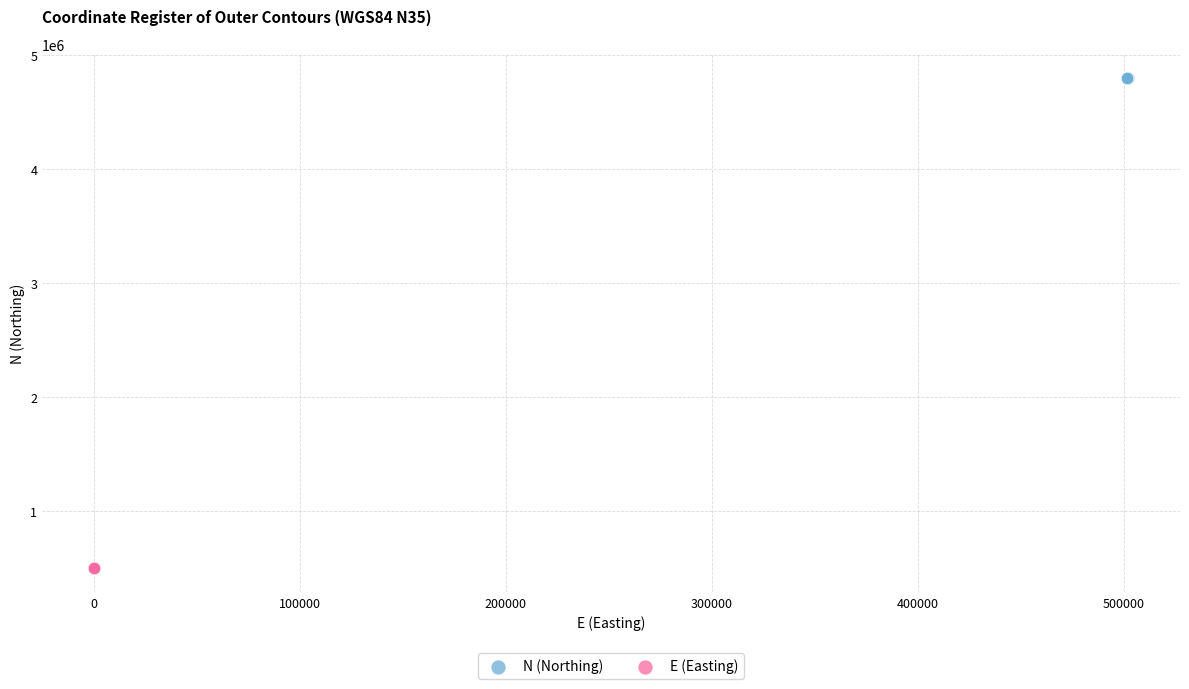

Which series contains the highest Y value?

N (Northing)